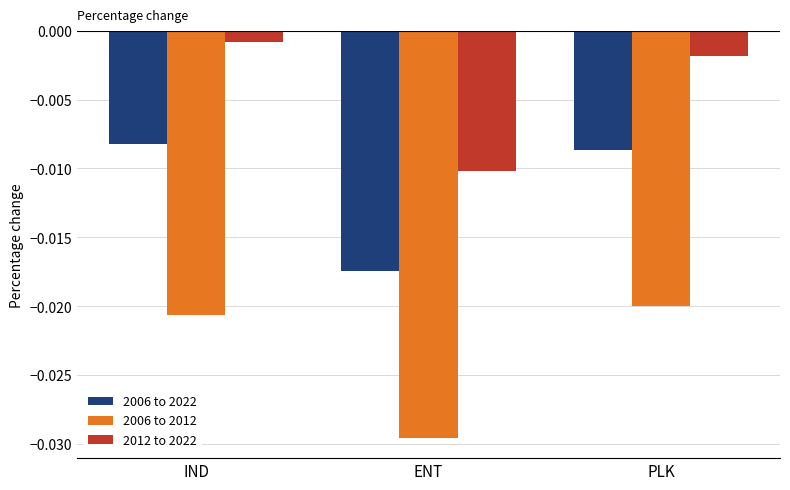

Between IND and ENT, which series saw the biggest shift?

2012 to 2022